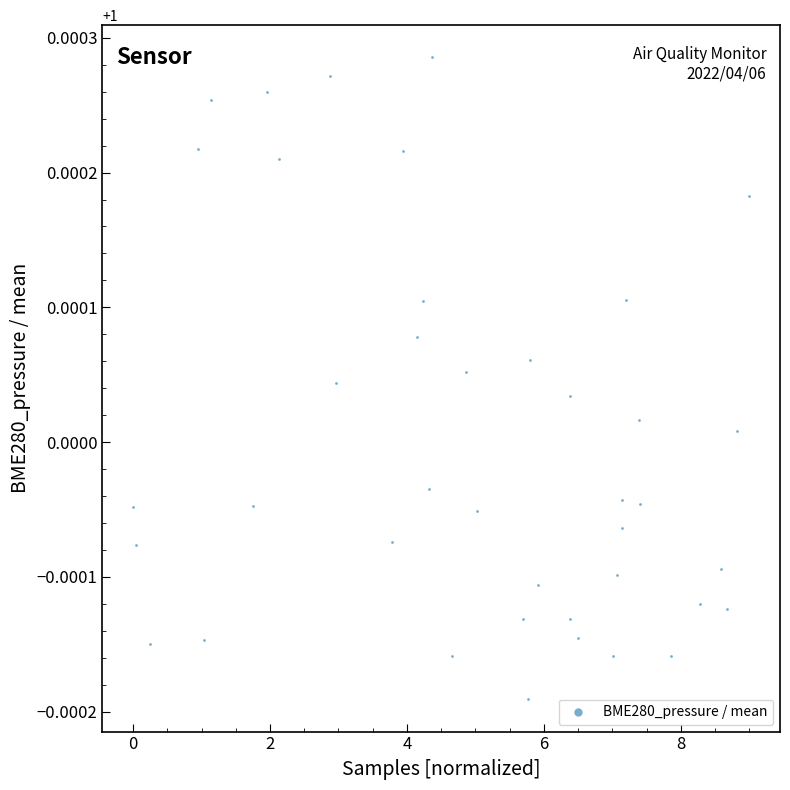

What is the range of X values (max minus min)?

9.0